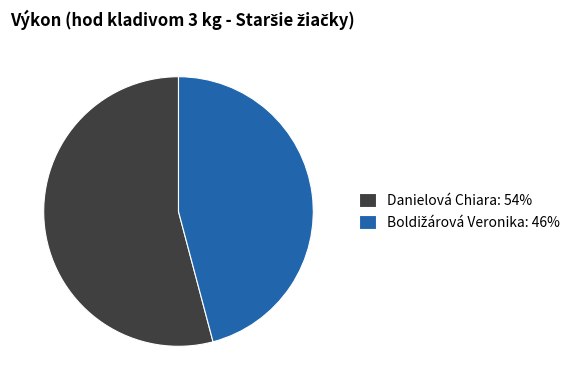

Is there any slice that represents more than half of the pie?

Yes